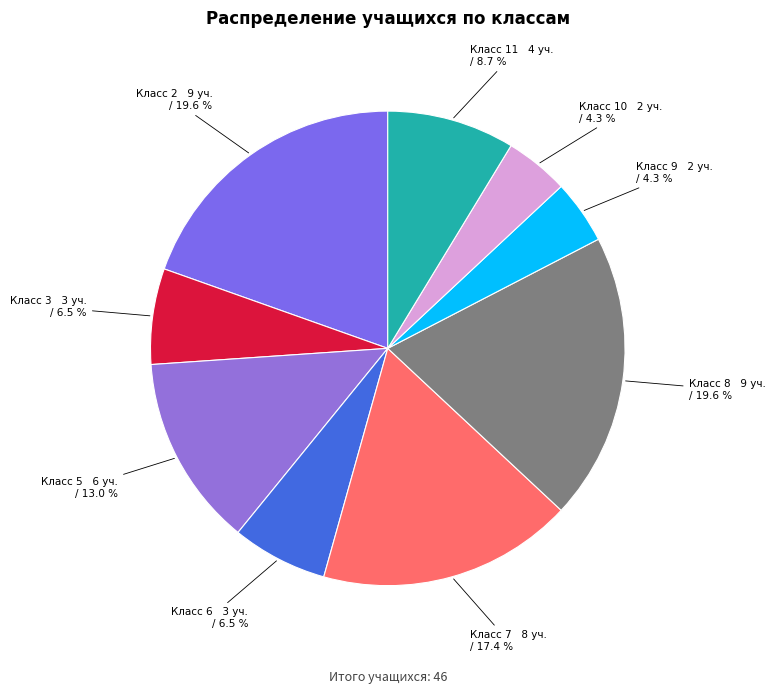

What is the ratio of the value at Класс 7 to the value at Класс 2?

0.9